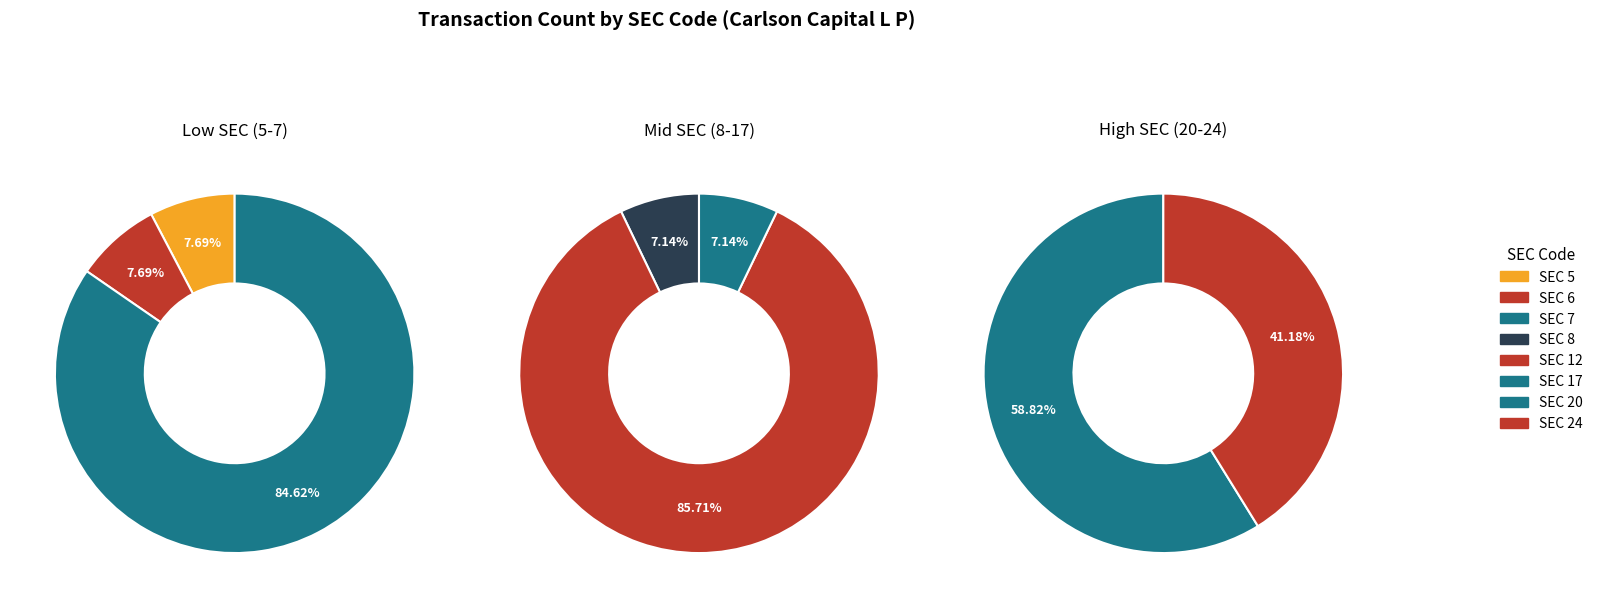

Rank the categories by value from highest to lowest.

sec_12, sec_7, sec_20, sec_24, sec_5, sec_6, sec_8, sec_17